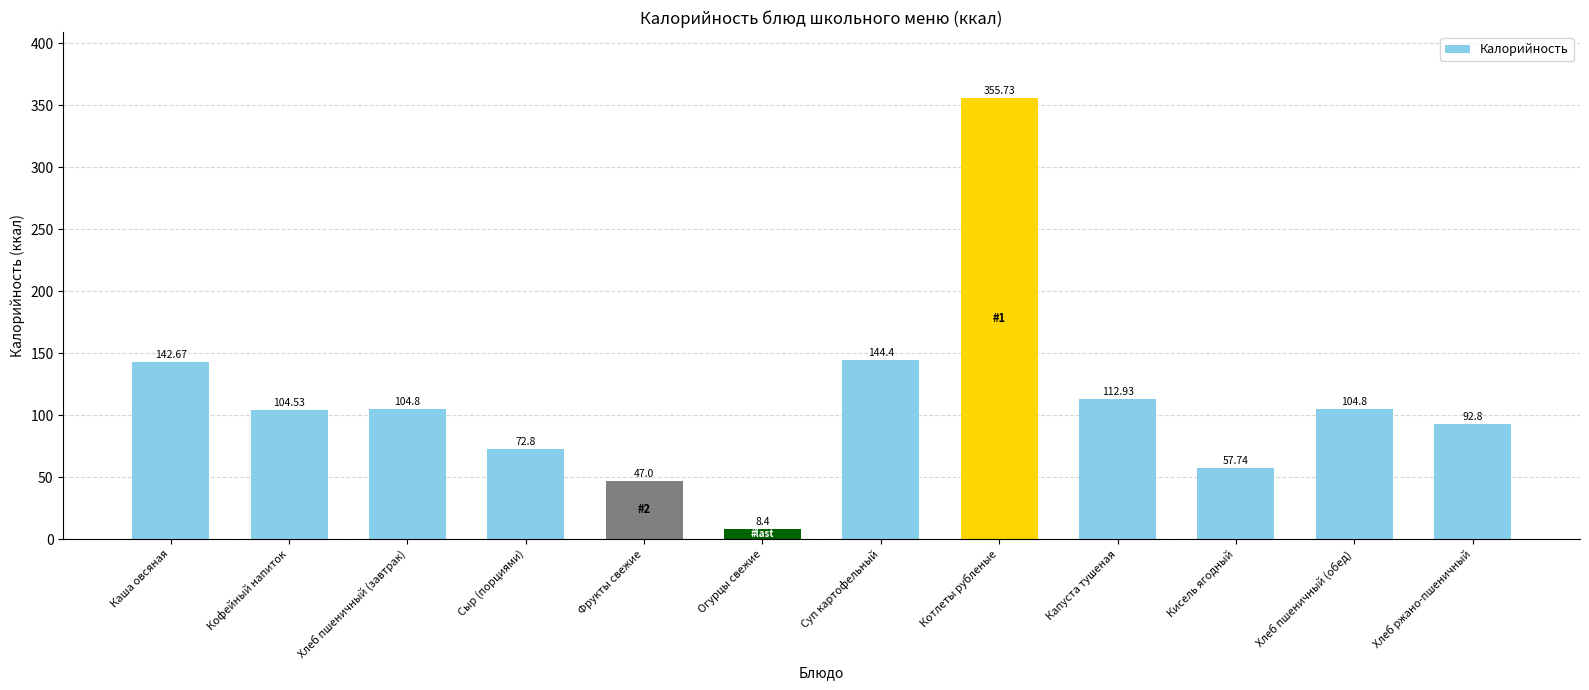

Between Хлеб ржано-пшеничный and Сыр (порциями), which is larger?

Хлеб ржано-пшеничный